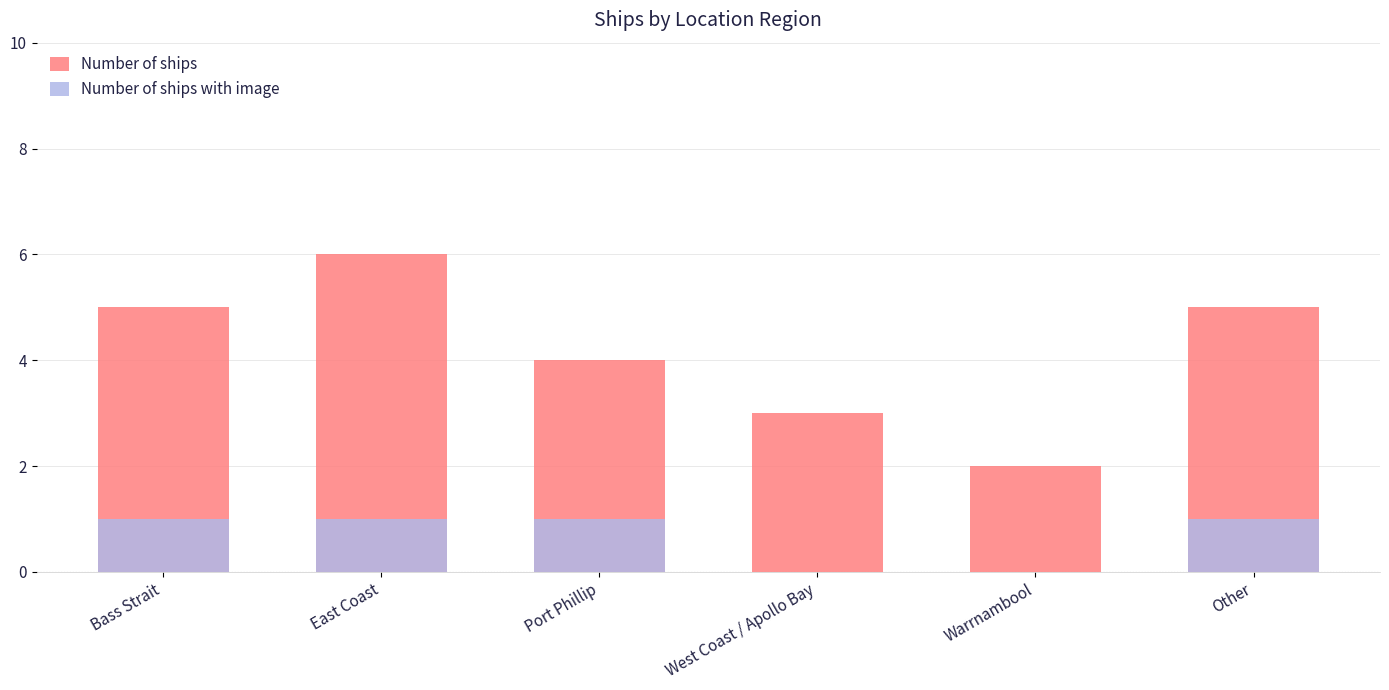

What is the sum of the Number of ships with image values at West Coast / Apollo Bay and Port Phillip?

1